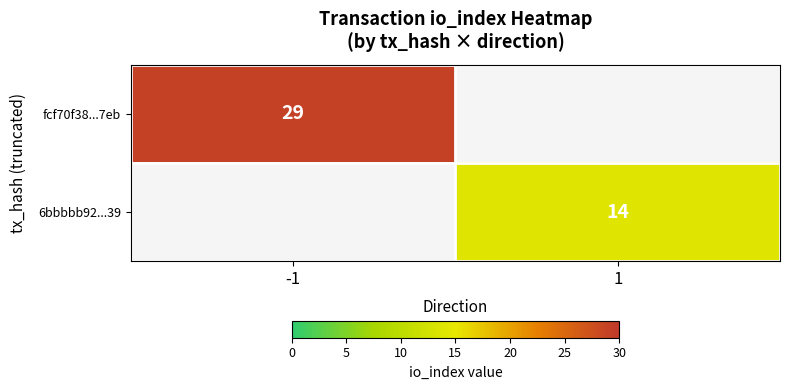

True or false: fcf70f38...7eb has a value of 42 at -1.

False